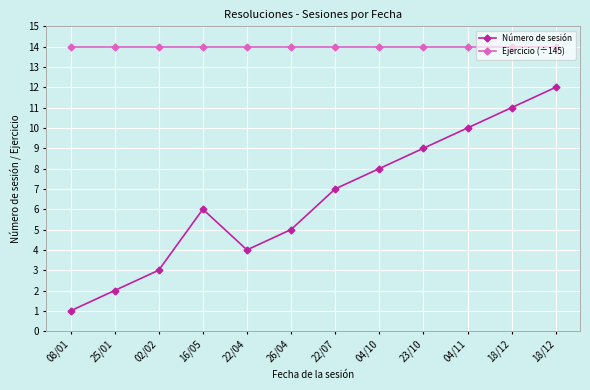

List the series in order of their overall mean, highest first.

Ejercicio (÷145), Número de sesión